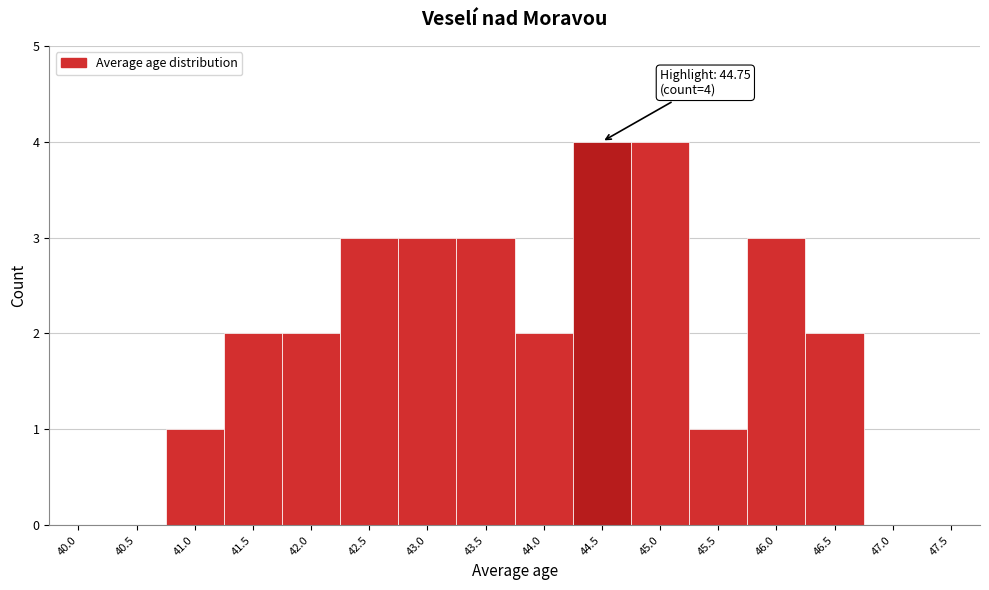

Reading left to right, extract all data points from this chart.

40.0=0	40.5=0	41.0=1	41.5=2	42.0=2	42.5=3	43.0=3	43.5=3	44.0=2	44.5=4	45.0=4	45.5=1	46.0=3	46.5=2	47.0=0	47.5=0